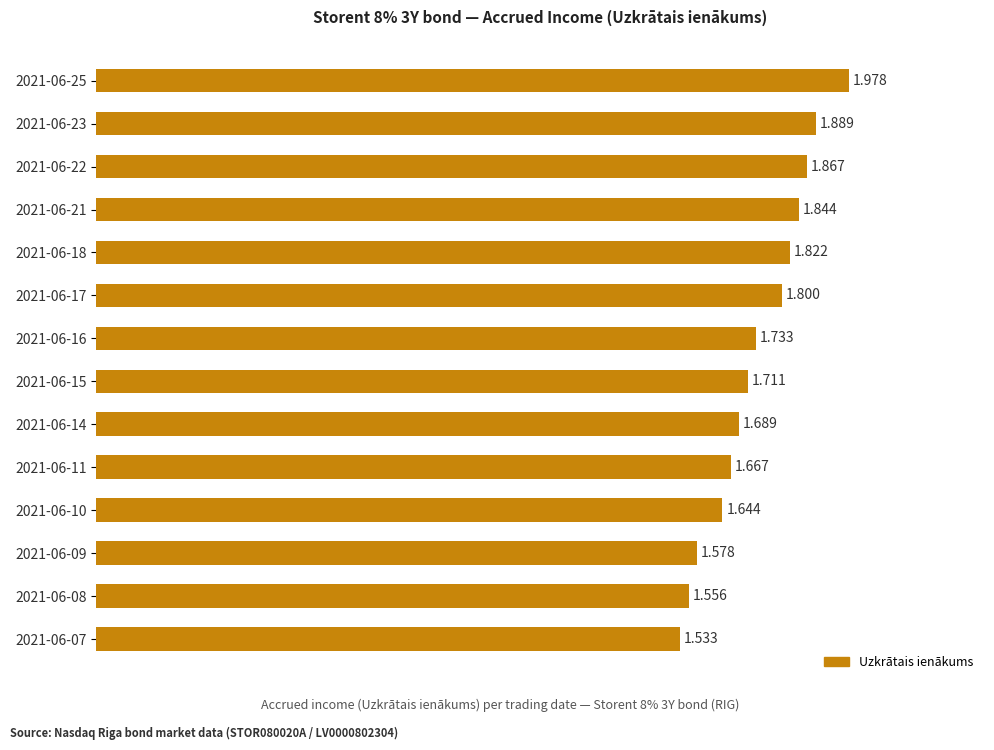

How many bars are there in total?

14